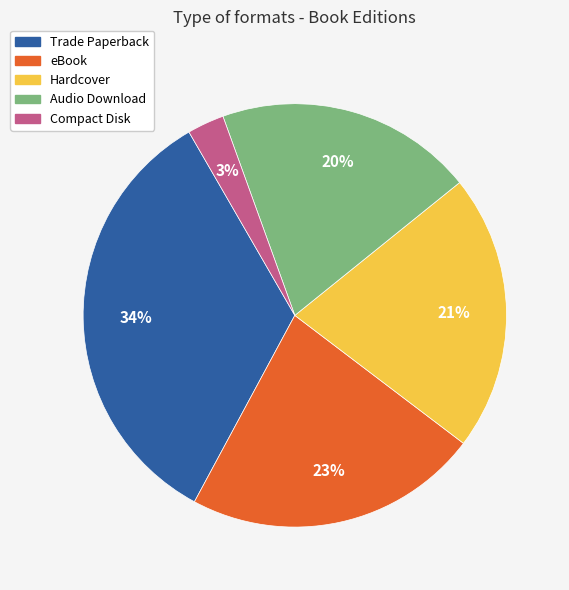

Is there any slice that represents more than half of the pie?

No